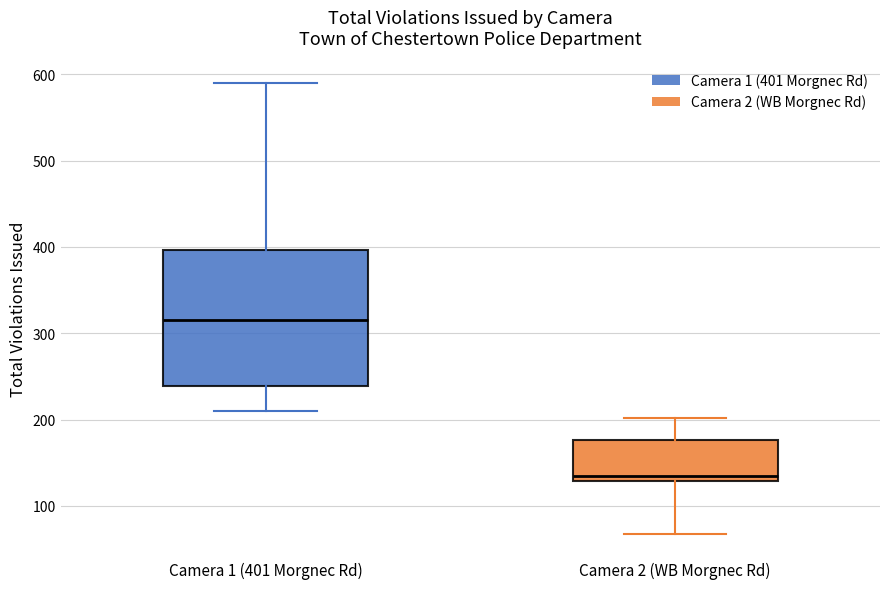

Where is the lower edge of the box for Camera 2 (WB Morgnec Rd) on the y-axis? The values are not printed on the chart, so give them approximately, as read against the axis.

130